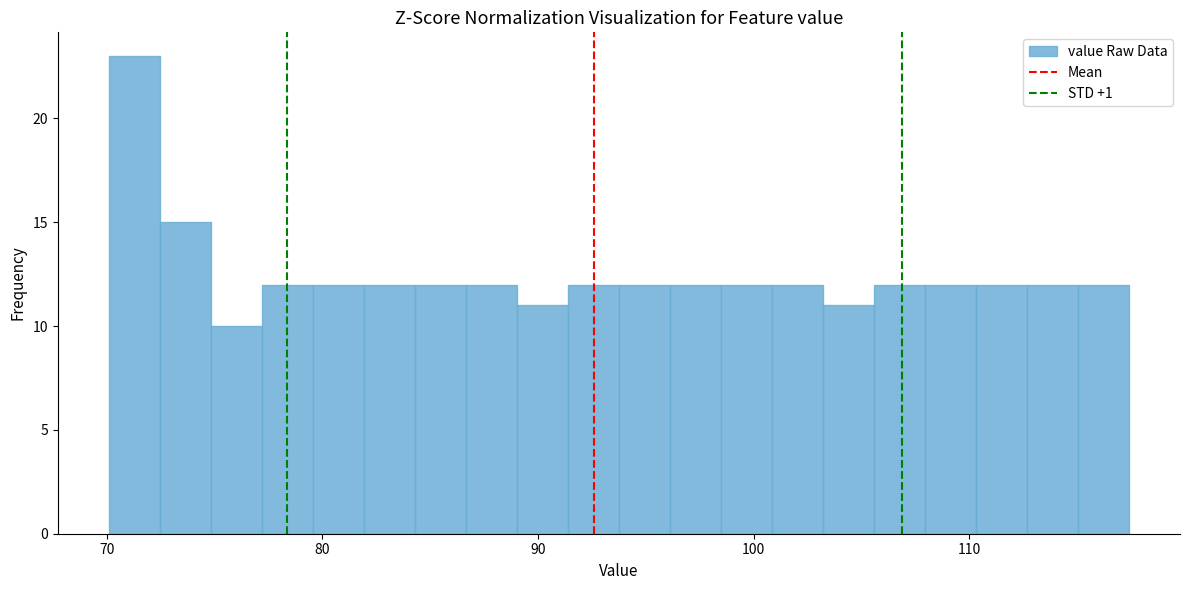

Around what value on the x-axis is the tallest bar? Give the approximate position of its centre, as read against the axis.

71